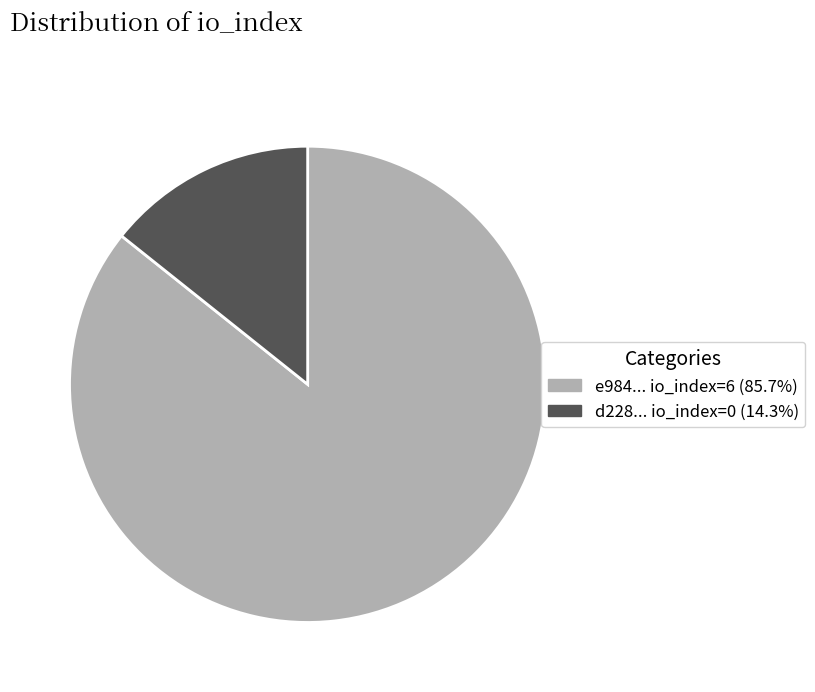

Combined, do e984... io_index=6 (85.7%) and d228... io_index=0 (14.3%) account for over 50%?

Yes